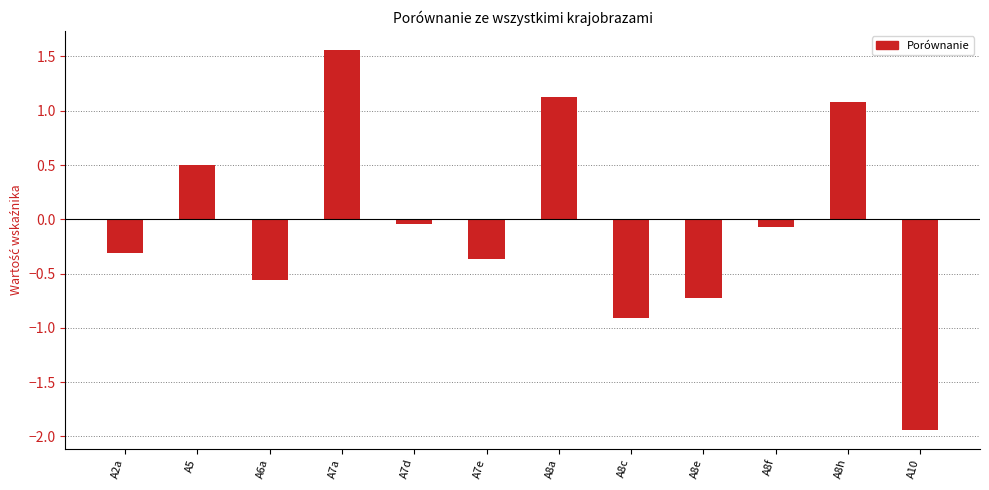

The value at A7e is -0.6. True or false?

False